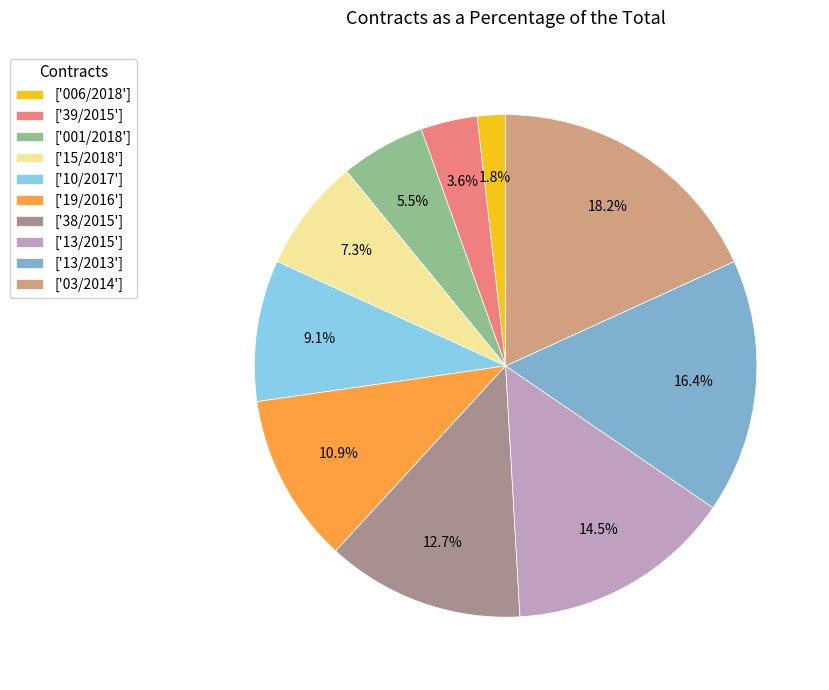

What is the smallest slice in the pie chart?

['006/2018']